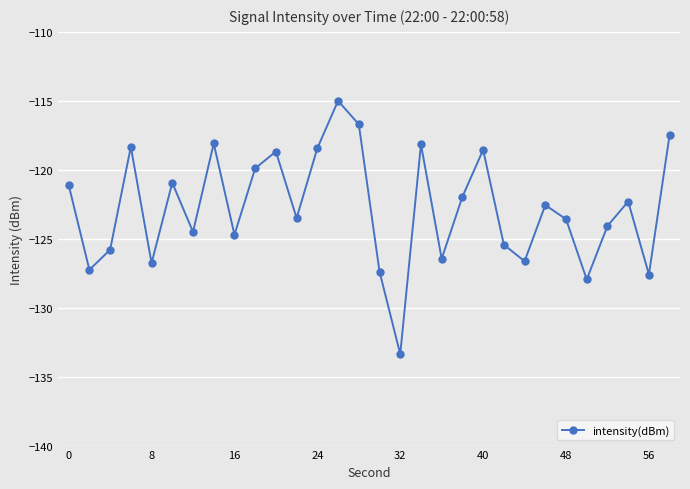

How many data points does each series have?

30